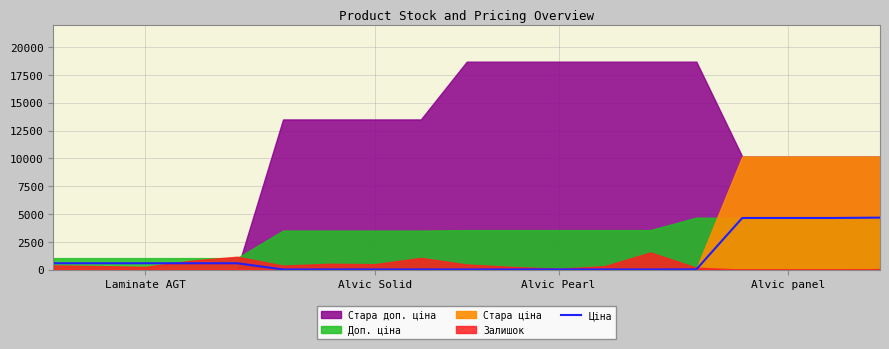

How many data points are less than 20?

9